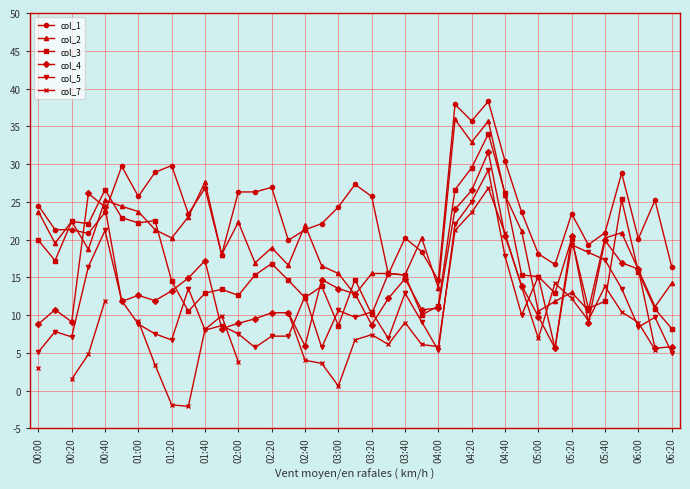

Count the number of categories in the chart.

39